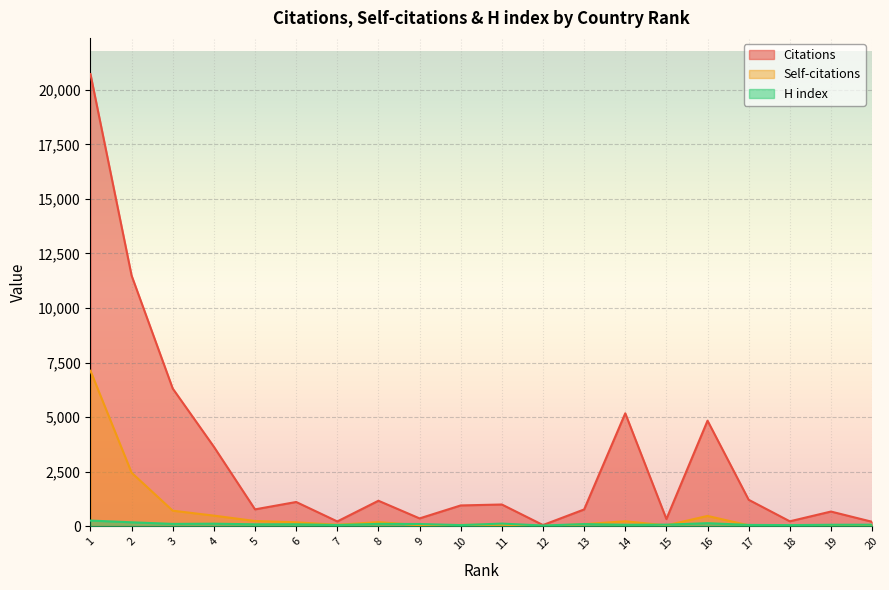

Which category has the lowest value in the Citations series?

12